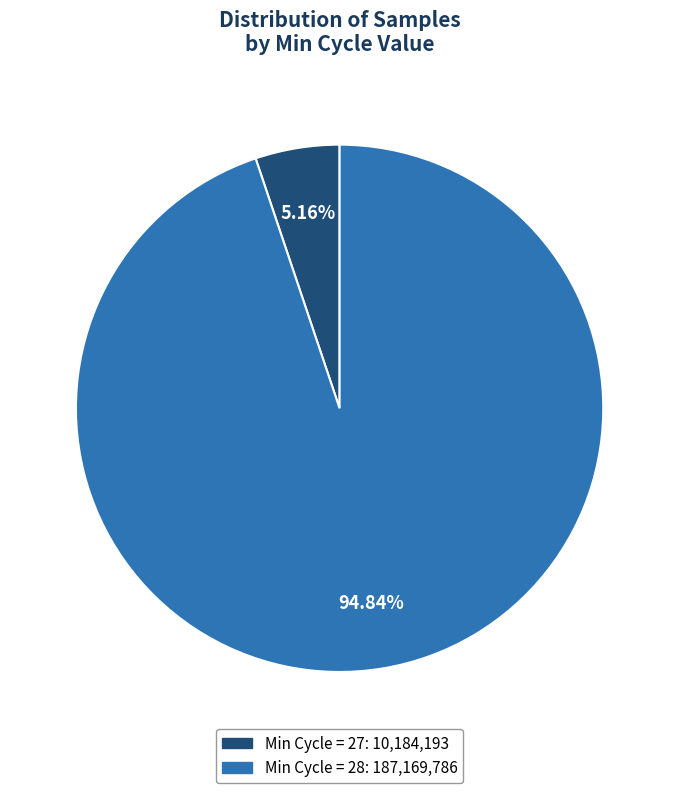

Rank the categories by value from lowest to highest.

Min Cycle = 27: 10,184,193, Min Cycle = 28: 187,169,786